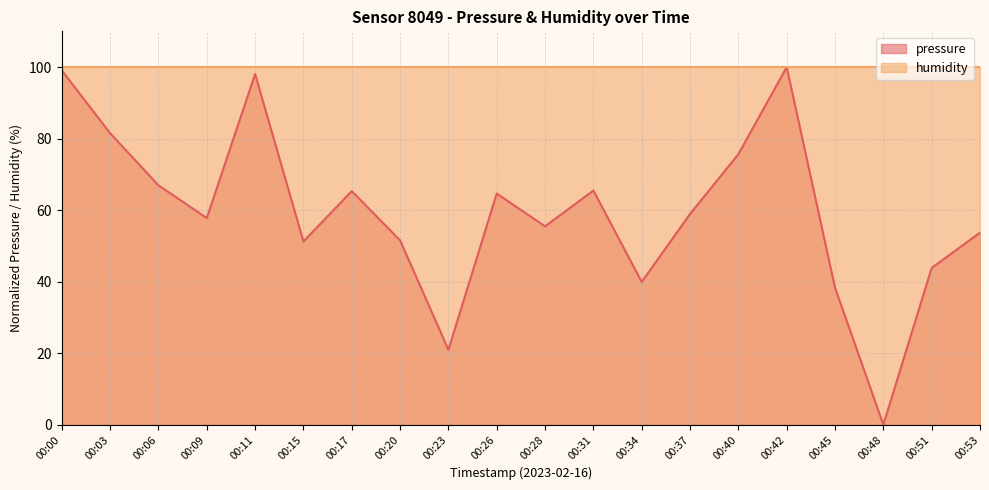

What is the average value?

59.4